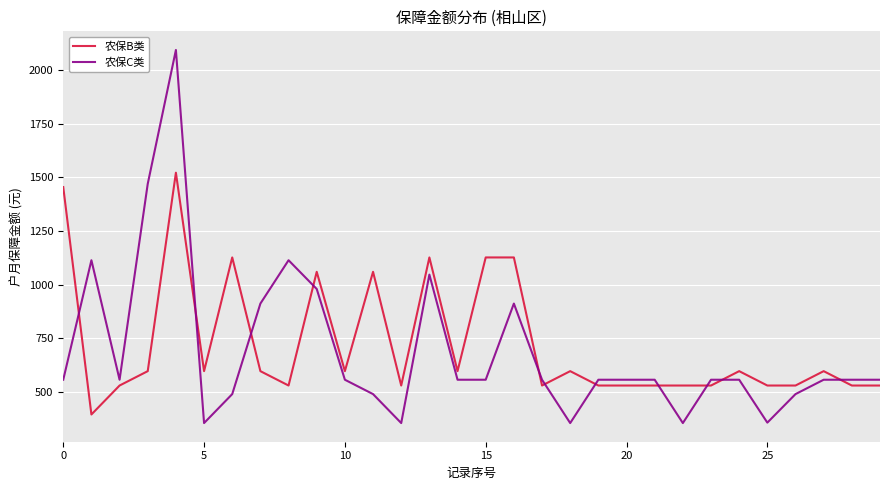

What is the average value of the 农保B类 series?

722